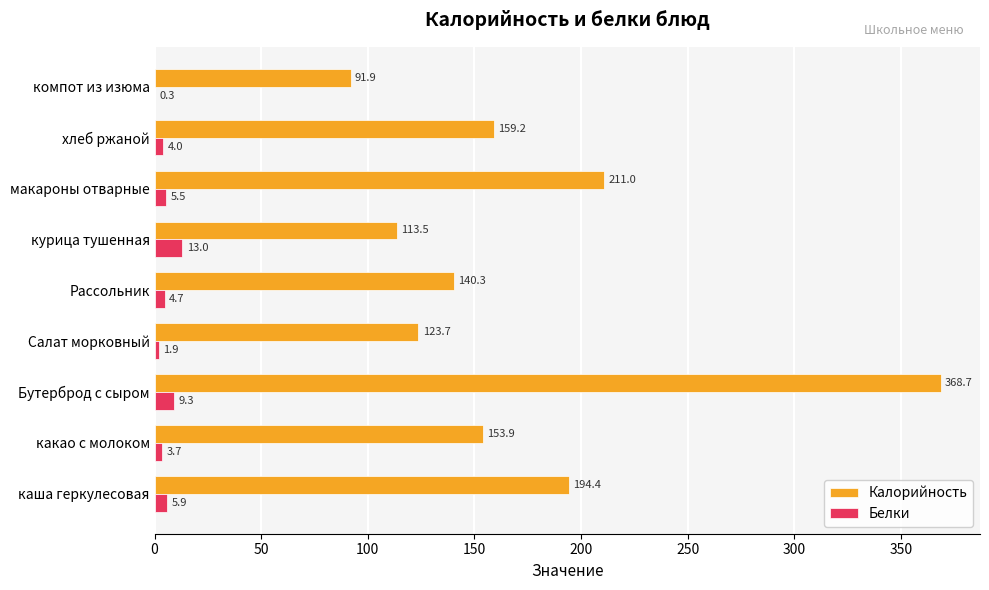

What is the sum of the Белки values at каша геркулесовая and Рассольник?

10.6